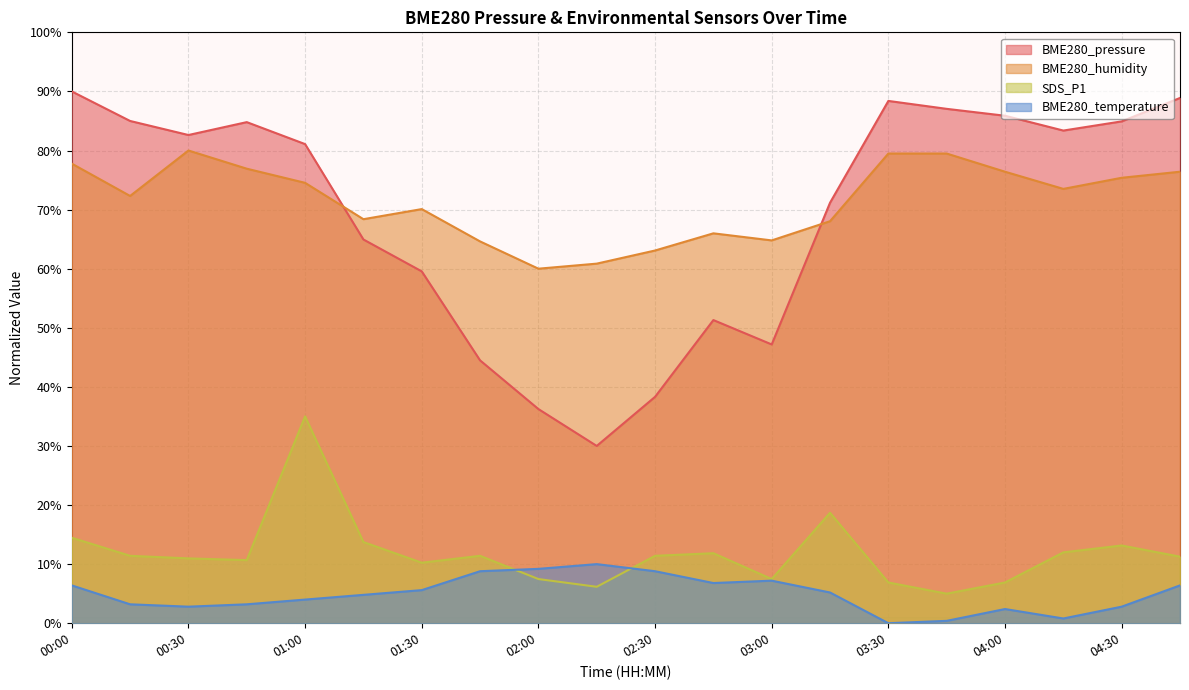

Which series has the largest total across all categories?

BME280_humidity